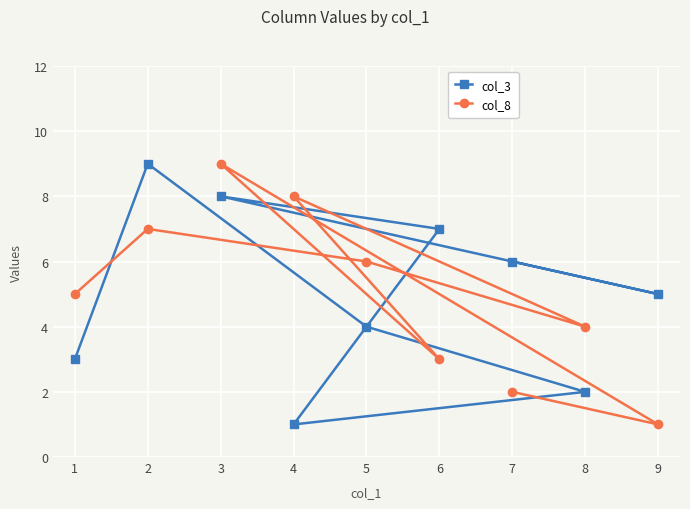

What is the value of the col_8 point at the 4th from the left?

8